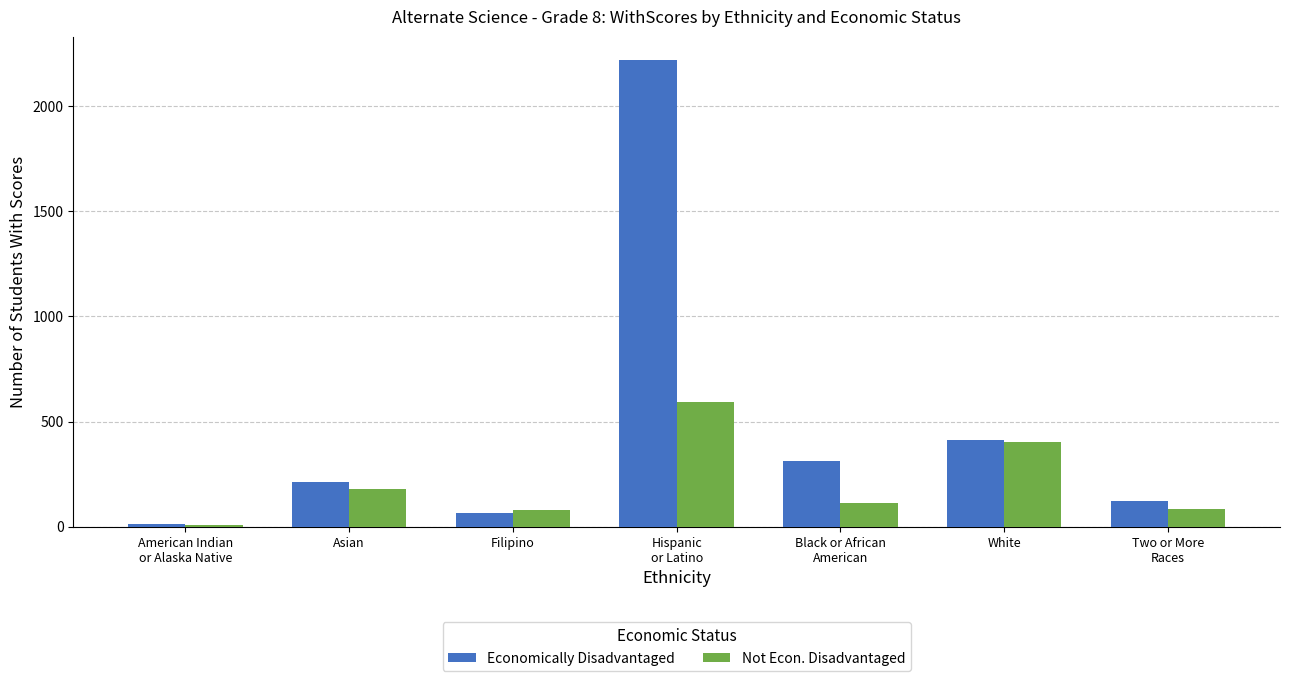

Is it true that Not Econ. Disadvantaged equals 593 at Hispanic
or Latino?

True